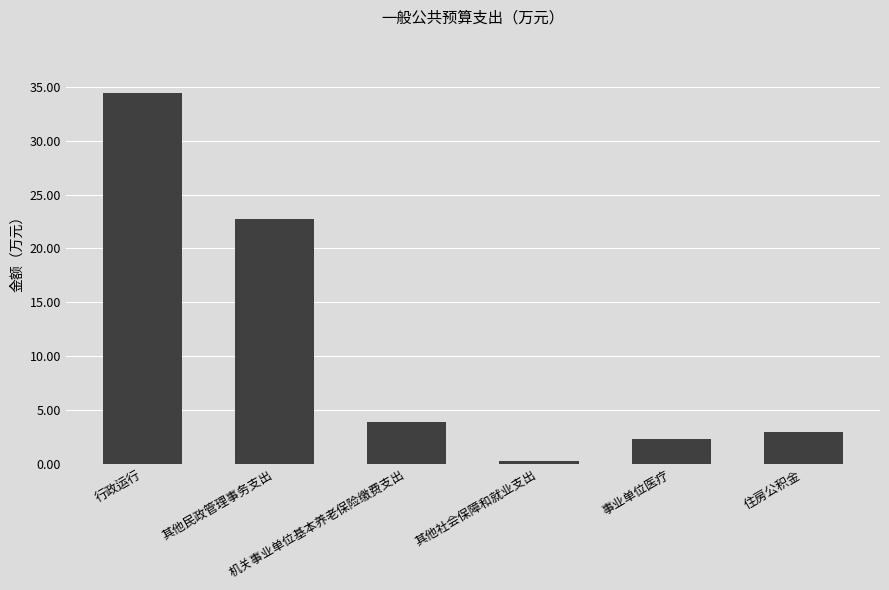

What is the label of the 4th bar from the right?

机关事业单位基本养老保险缴费支出